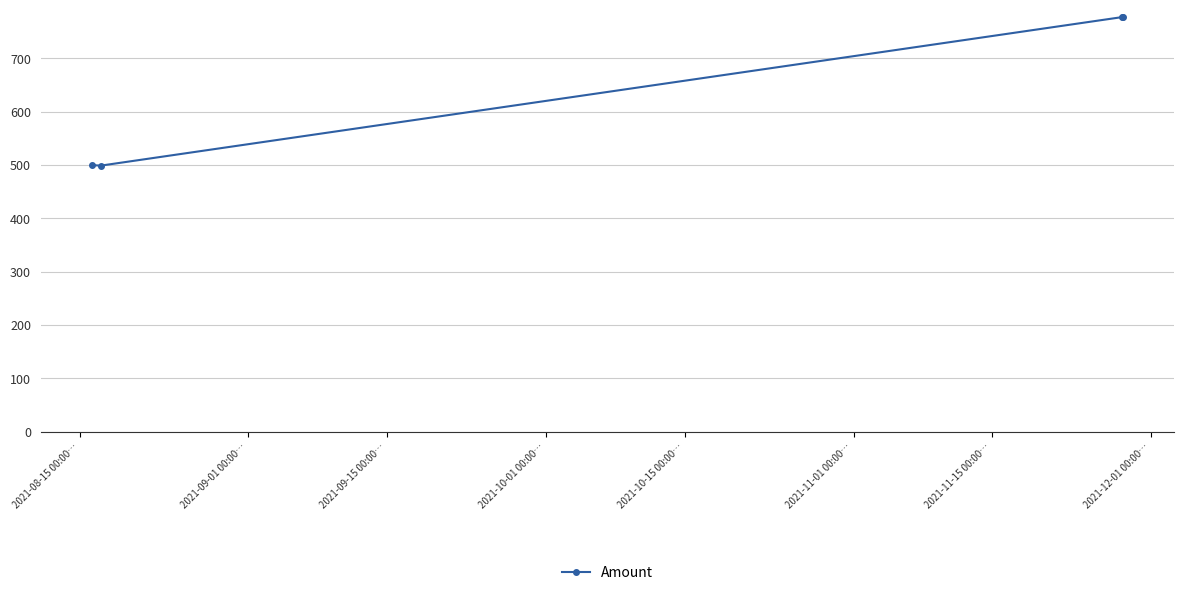

How many data points are less than 777?

2